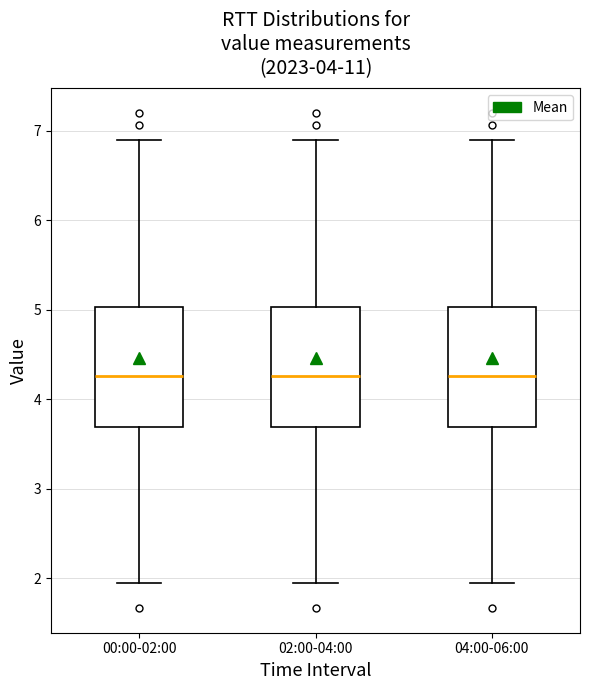

Reading left to right, transcribe this box plot: for each box, give where its median line is, the range the box spans, and where its two whiskers end, as read against the y-axis. The values are not printed on the chart, so give them approximately, as read against the axis.

00:00-02:00: median 4.3, box 3.7 to 5.0, whiskers 2.0 to 6.9
02:00-04:00: median 4.3, box 3.7 to 5.0, whiskers 2.0 to 6.9
04:00-06:00: median 4.3, box 3.7 to 5.0, whiskers 2.0 to 6.9